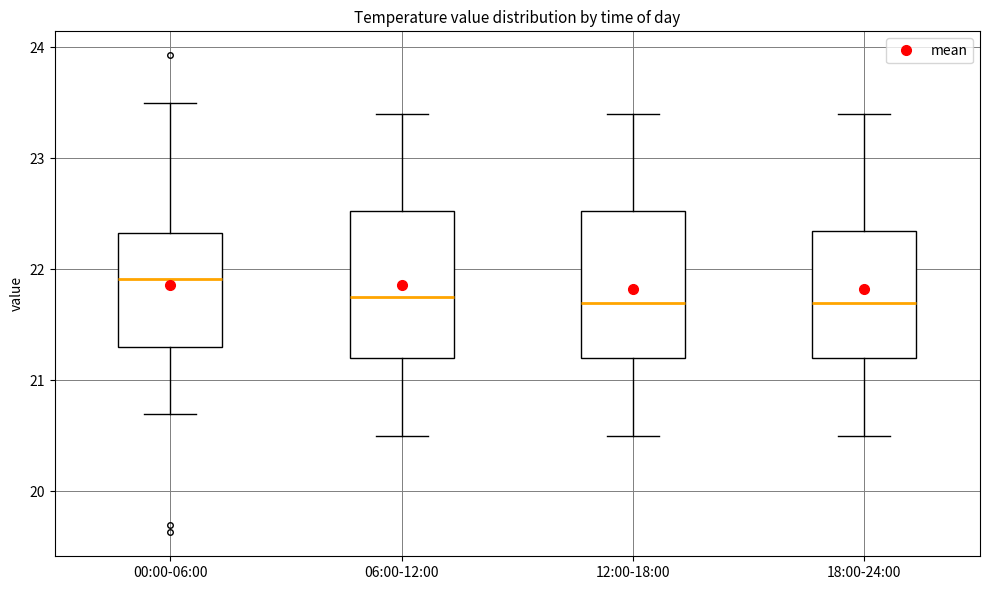

Where is the upper edge of the box for 12:00-18:00 on the y-axis? The values are not printed on the chart, so give them approximately, as read against the axis.

22.5